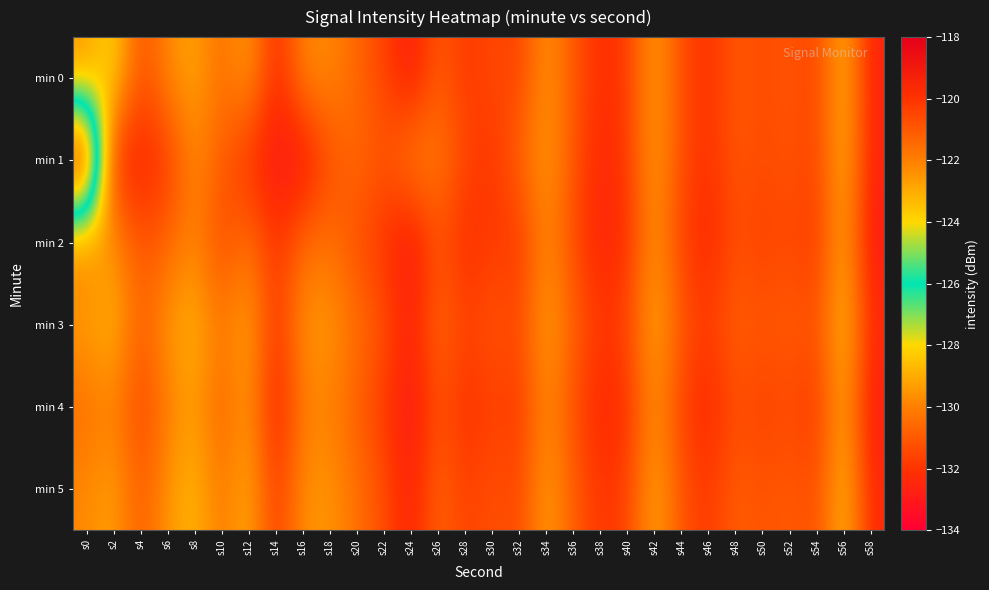

Reading left to right, list all the values displayed in this chart.

min 0: s0=-129.6	s2=-127.8	s4=-131.4	s6=-129.7	s8=-129.1	s10=-130.5	s12=-129.2	s14=-132.4	s16=-129.8	s18=-129.8	s20=-130.7	s22=-131.6	s24=-132.9	s26=-130.8	s28=-131.9	s30=-131.4	s32=-131.7	s34=-129.4	s36=-131.1	s38=-132.2	s40=-131.8	s42=-129.2	s44=-131.4	s46=-132.1	s48=-131.0	s50=-131.4	s52=-131.1	s54=-131.6	s56=-128.7	s58=-132.6
min 1: s0=-118.6	s2=-132.5	s4=-132.5	s6=-132.0	s8=-129.7	s10=-130.9	s12=-132.1	s14=-133.1	s16=-133.2	s18=-131.3	s20=-130.5	s22=-131.2	s24=-129.8	s26=-130.1	s28=-131.5	s30=-132.0	s32=-130.7	s34=-129.3	s36=-131.1	s38=-132.5	s40=-131.8	s42=-129.2	s44=-131.4	s46=-132.1	s48=-131.0	s50=-131.4	s52=-131.1	s54=-131.6	s56=-128.7	s58=-132.6
min 2: s0=-130.1	s2=-129.5	s4=-131.2	s6=-130.7	s8=-129.8	s10=-131.5	s12=-130.3	s14=-132.1	s16=-130.5	s18=-130.4	s20=-131.3	s22=-132.0	s24=-133.2	s26=-131.1	s28=-132.3	s30=-131.7	s32=-132.0	s34=-129.7	s36=-131.4	s38=-132.6	s40=-132.1	s42=-129.4	s44=-131.7	s46=-132.4	s48=-131.3	s50=-131.7	s52=-131.4	s54=-131.9	s56=-129.0	s58=-133.0
min 3: s0=-129.3	s2=-128.7	s4=-130.9	s6=-129.4	s8=-128.8	s10=-130.2	s12=-129.0	s14=-132.1	s16=-129.5	s18=-129.4	s20=-130.4	s22=-131.2	s24=-132.6	s26=-130.5	s28=-131.6	s30=-131.1	s32=-131.4	s34=-129.1	s36=-130.8	s38=-131.9	s40=-131.5	s42=-128.9	s44=-131.1	s46=-131.8	s48=-130.7	s50=-131.1	s52=-130.8	s54=-131.3	s56=-128.4	s58=-132.3
min 4: s0=-130.5	s2=-129.9	s4=-131.6	s6=-130.1	s8=-129.3	s10=-130.8	s12=-129.4	s14=-132.7	s16=-130.1	s18=-130.0	s20=-130.9	s22=-131.8	s24=-133.2	s26=-131.1	s28=-132.2	s30=-131.6	s32=-131.9	s34=-129.7	s36=-131.3	s38=-132.5	s40=-132.1	s42=-129.5	s44=-131.7	s46=-132.4	s48=-131.3	s50=-131.7	s52=-131.4	s54=-131.9	s56=-129.0	s58=-132.9
min 5: s0=-129.8	s2=-129.2	s4=-131.0	s6=-129.5	s8=-128.7	s10=-130.3	s12=-128.9	s14=-131.9	s16=-129.6	s18=-129.5	s20=-130.4	s22=-131.3	s24=-132.7	s26=-130.6	s28=-131.7	s30=-131.2	s32=-131.5	s34=-129.2	s36=-130.9	s38=-132.0	s40=-131.6	s42=-129.0	s44=-131.2	s46=-131.9	s48=-130.8	s50=-131.2	s52=-130.9	s54=-131.4	s56=-128.5	s58=-132.4